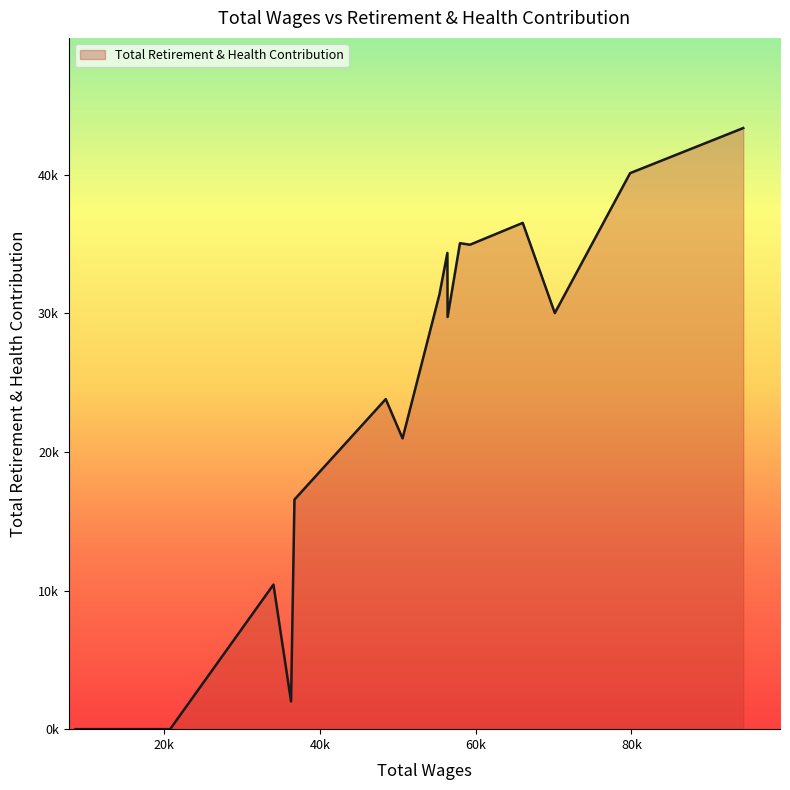

What is the label of the 7th point from the right?

34060.0